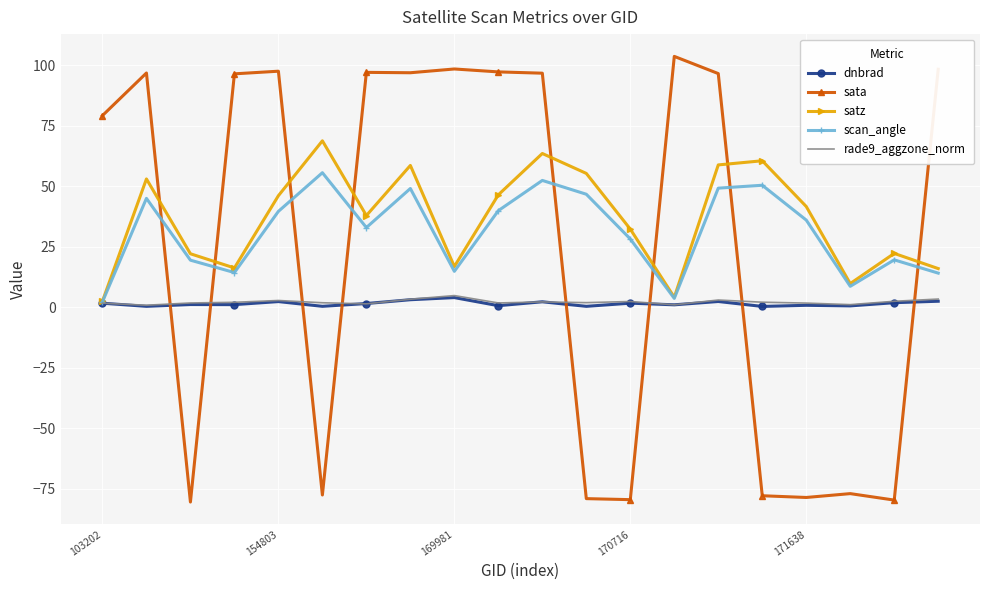

Which series ends up on top after the final intersection of sata and rade9_aggzone_norm?

sata